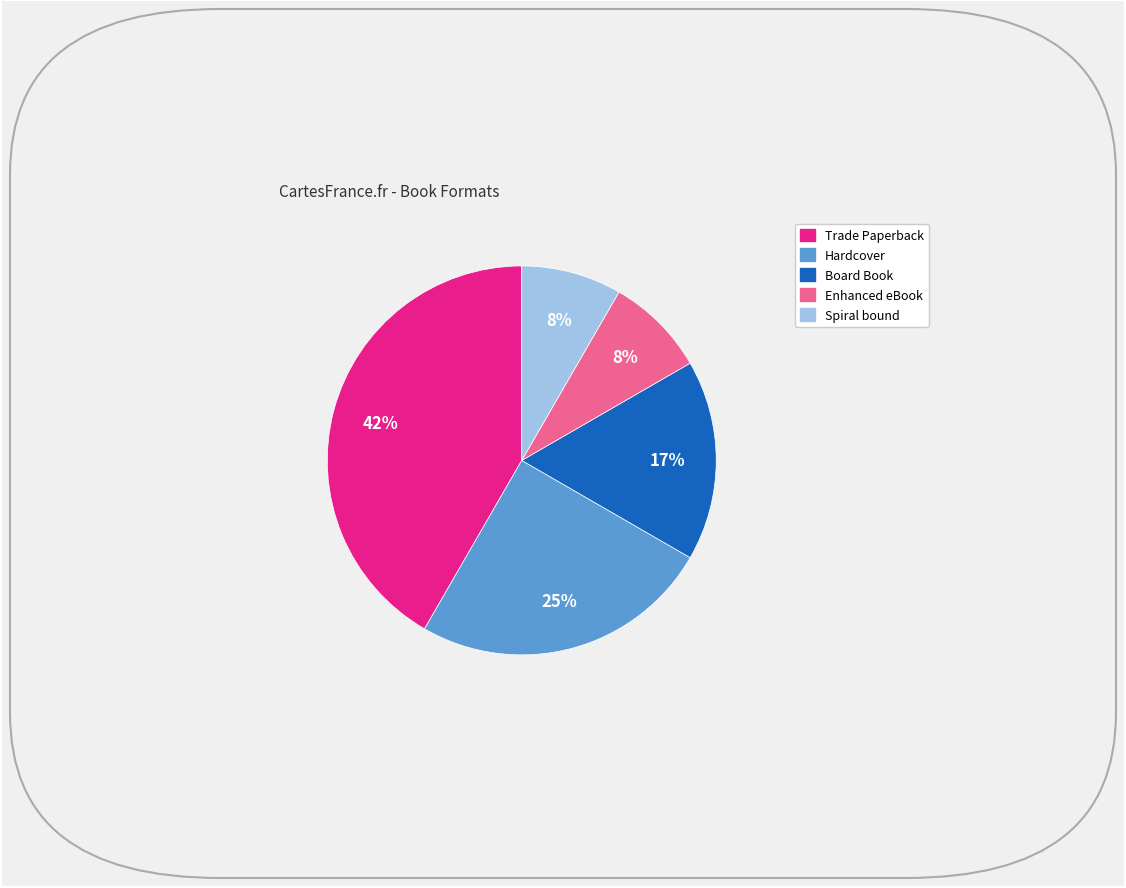

To the nearest percent, what is the average slice percentage?

20%